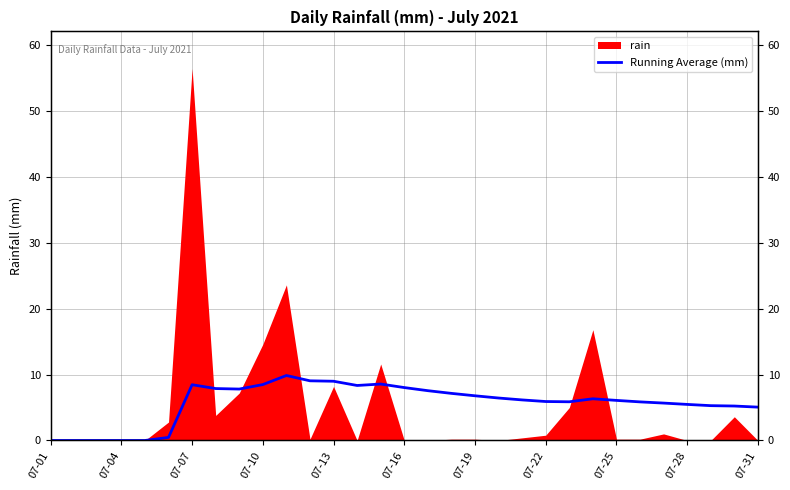

How many lines are shown in the chart?

1